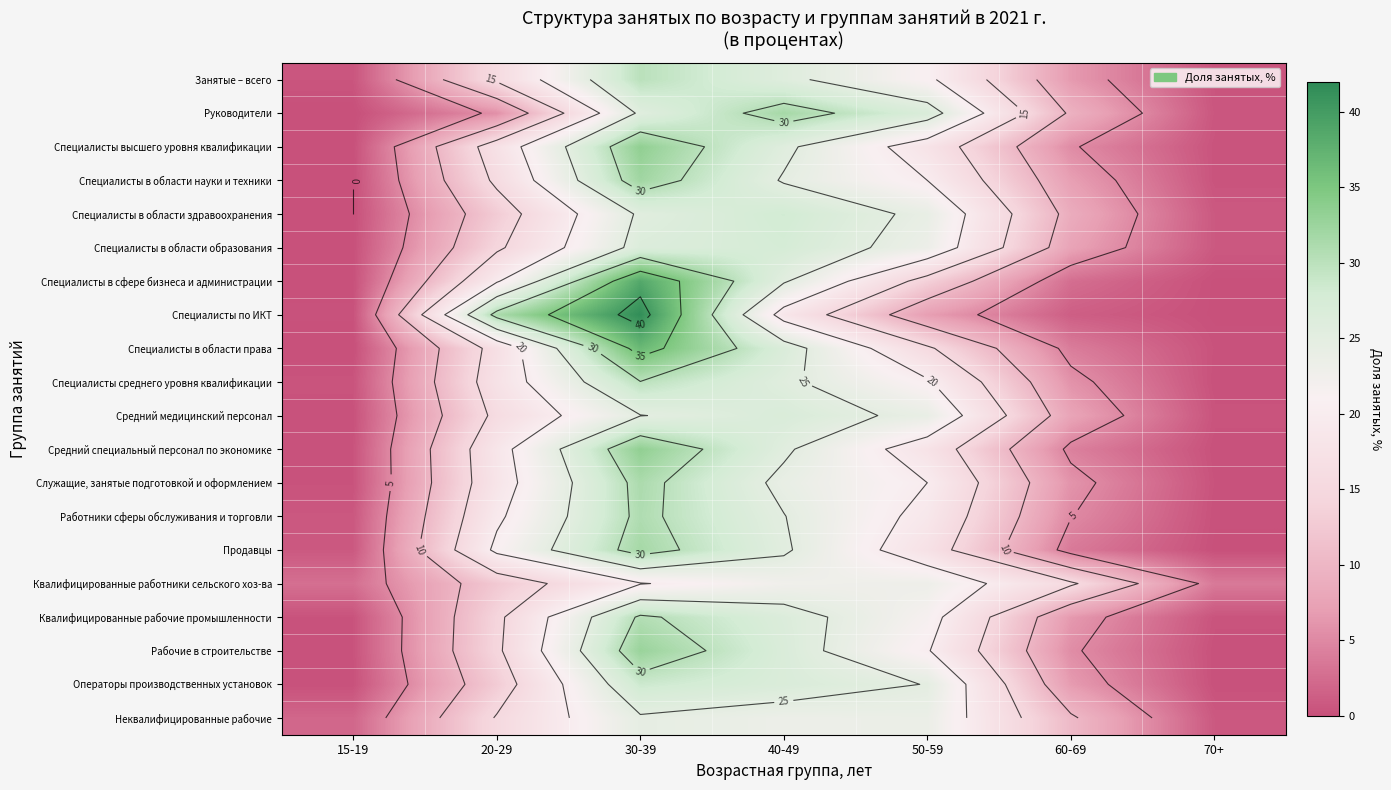

Is it true that Специалисты в области здравоохранения equals 28.1 at 40-49?

True